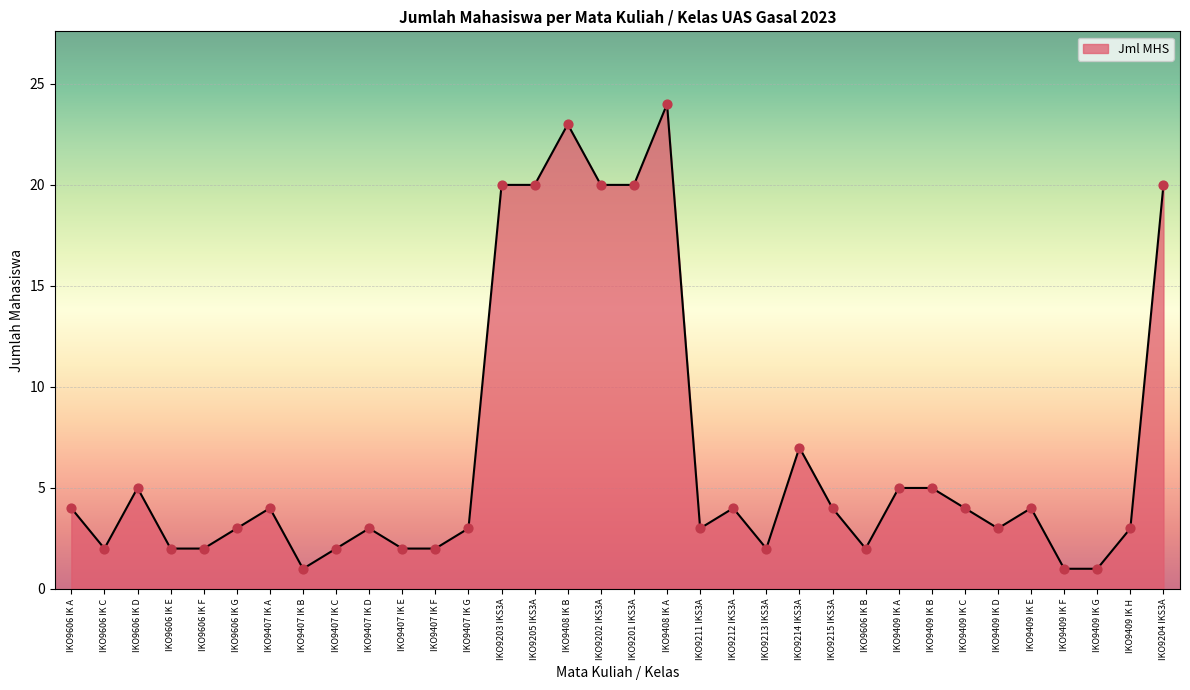

What is the change in value from IKO9606 IK D to IKO9407 IK F?

-3